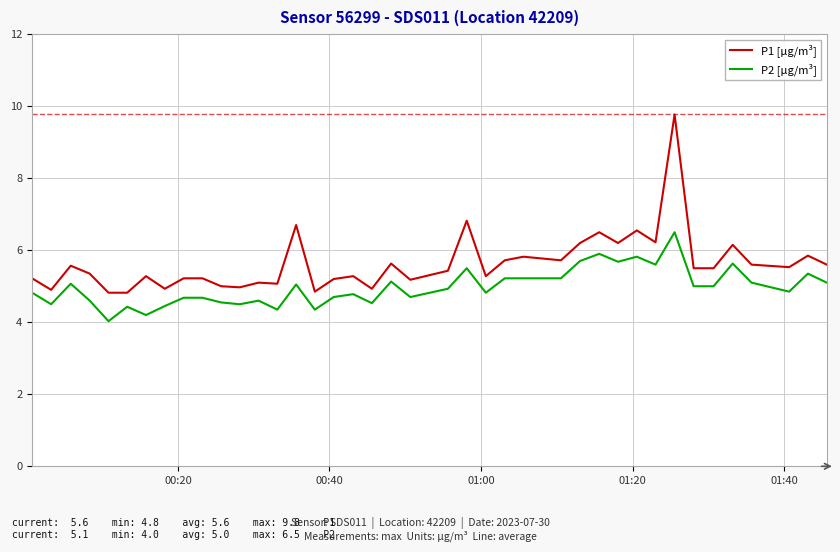

Which series has the widest spread of values?

P1 [µg/m³]